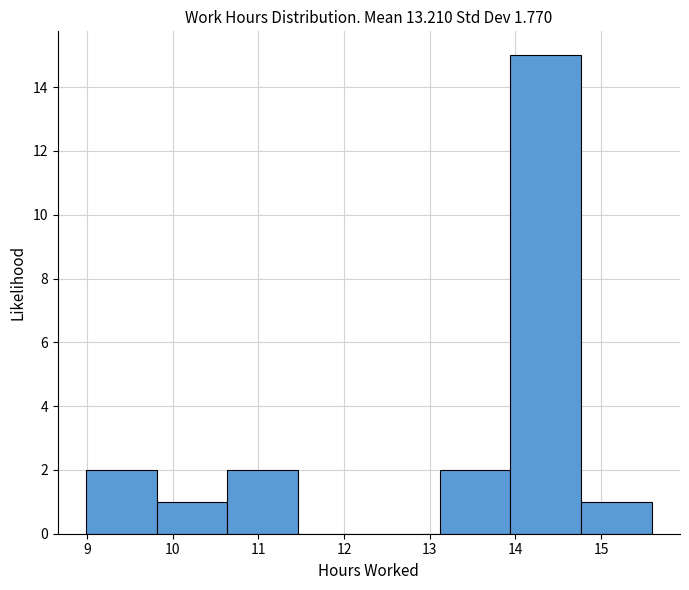

Reading left to right, list every bar in this chart as the range it spans on the x-axis followed by its height. Neither the bar edges nor the heights are printed on the chart, so give them approximately, as read against the axes.

9.0 to 9.8: 2
9.8 to 10.6: 1
10.6 to 11.5: 2
11.5 to 12.3: 0
12.3 to 13.1: 0
13.1 to 13.9: 2
13.9 to 14.8: 15
14.8 to 15.6: 1